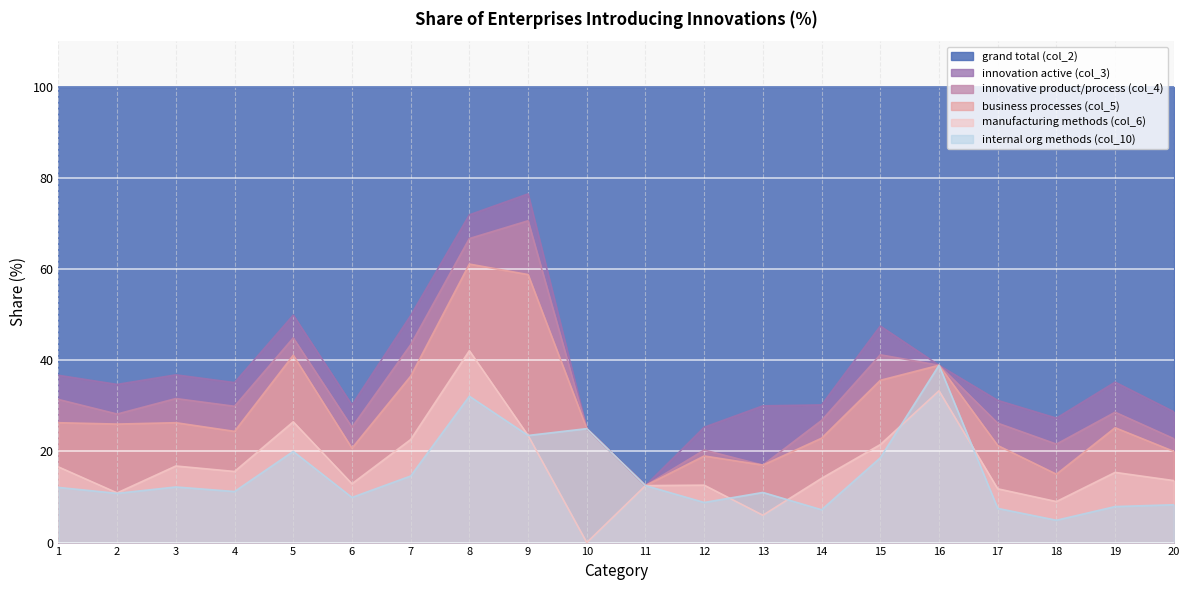

What is the value of the manufacturing methods (col_6) point at the 8th from the left?

42.1